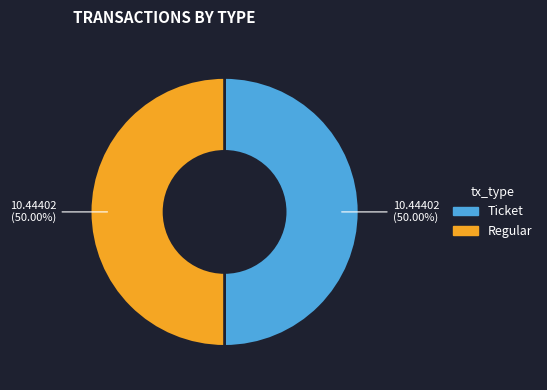

Approximately how many times larger is the value at Regular compared to Ticket?

1.0